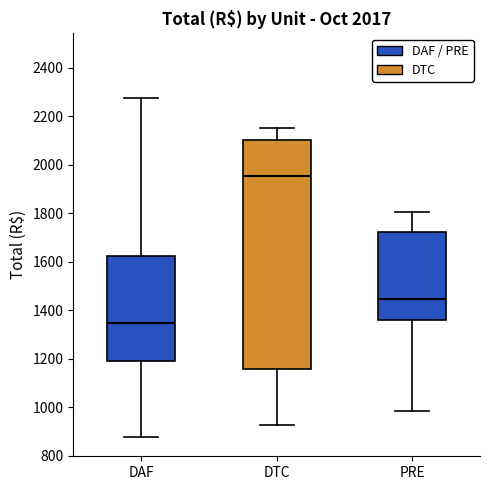

Where does the lower whisker of the box for PRE end on the y-axis? The values are not printed on the chart, so give them approximately, as read against the axis.

980